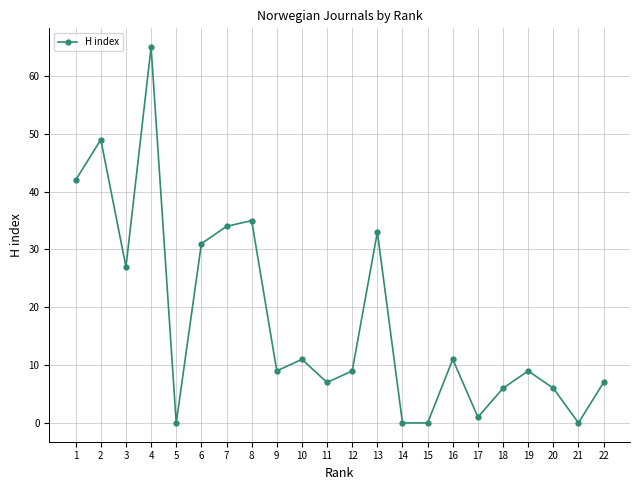

At which category does the data reach its first local peak?

2